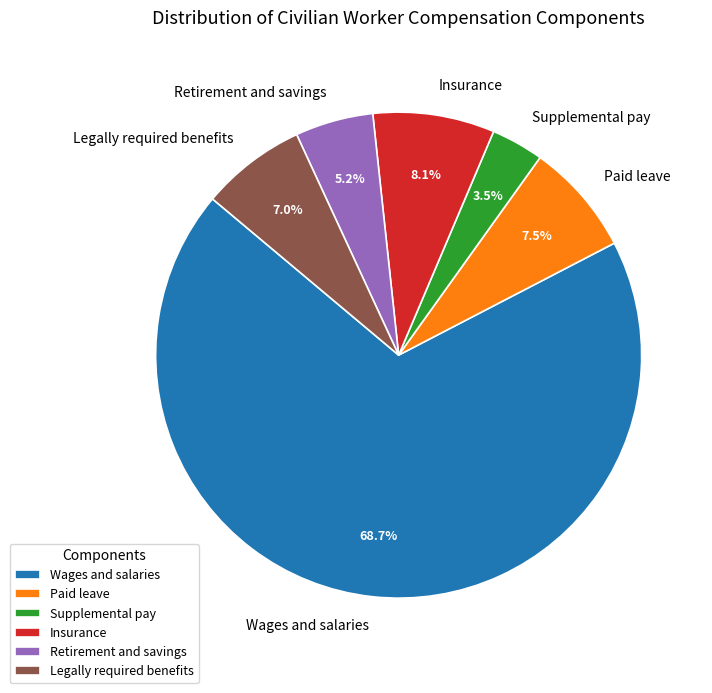

Which category has the smallest portion of the pie?

Supplemental pay